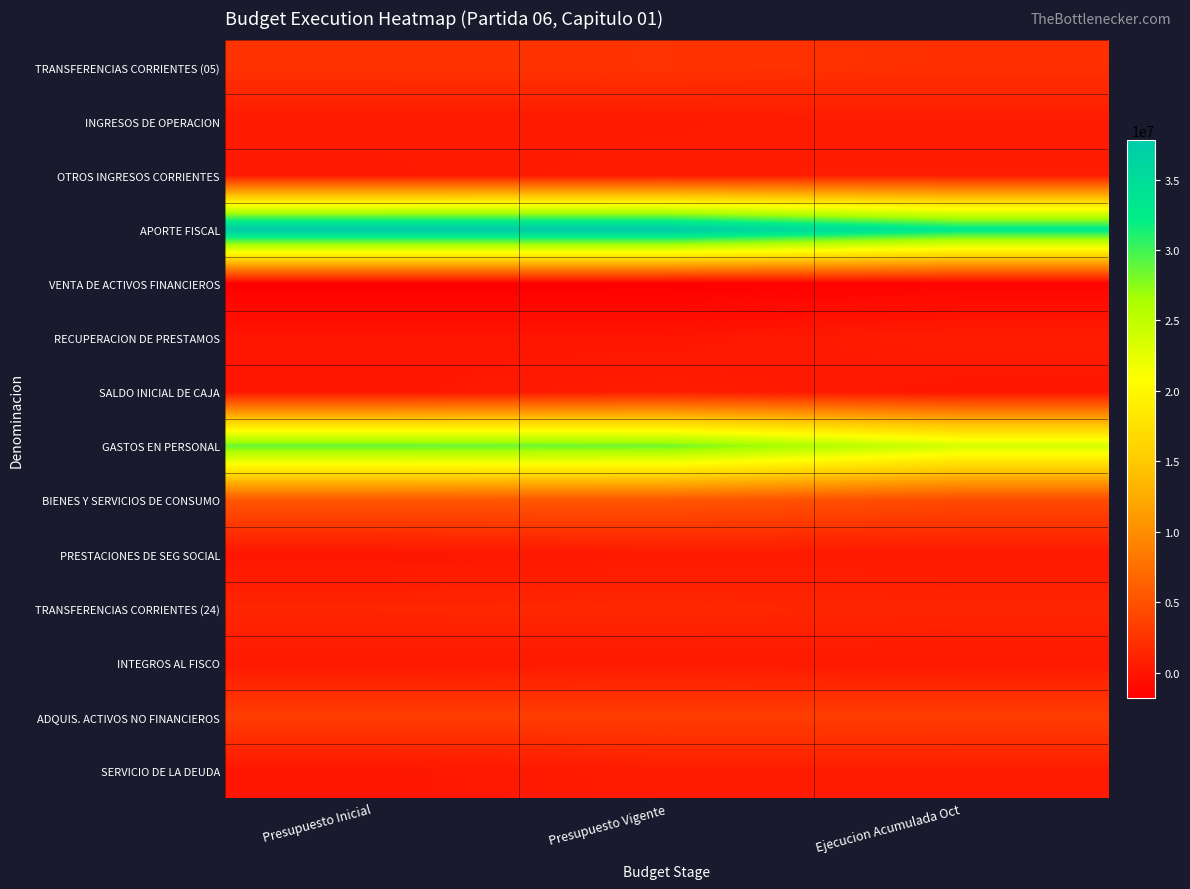

Which has a higher value, Presupuesto Inicial or Ejecucion Acumulada Oct?

Presupuesto Inicial